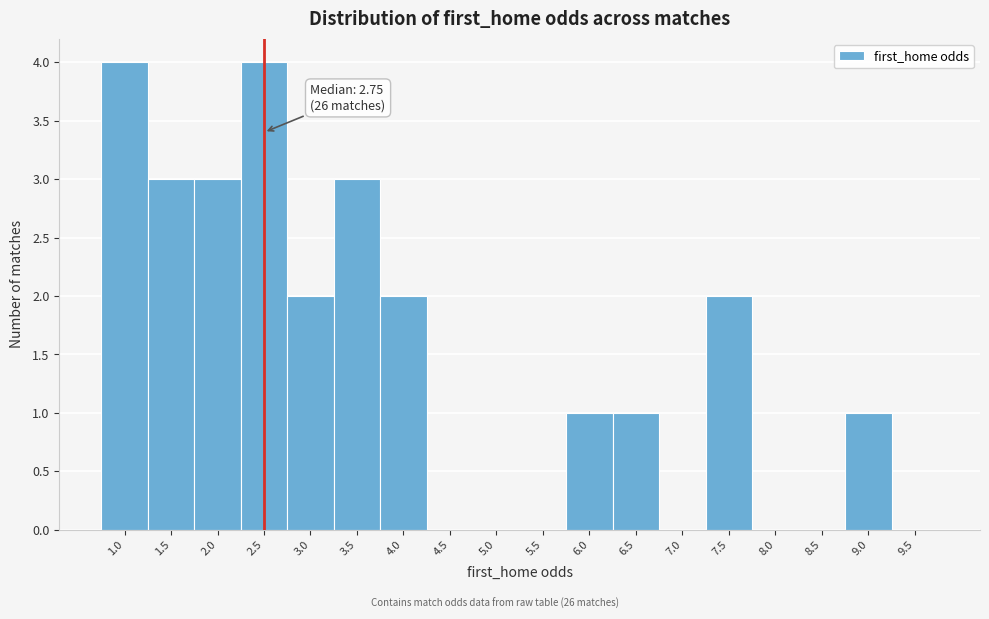

Reading left to right, list all the values displayed in this chart.

1.0=4	1.5=3	2.0=3	2.5=4	3.0=2	3.5=3	4.0=2	4.5=0	5.0=0	5.5=0	6.0=1	6.5=1	7.0=0	7.5=2	8.0=0	8.5=0	9.0=1	9.5=0